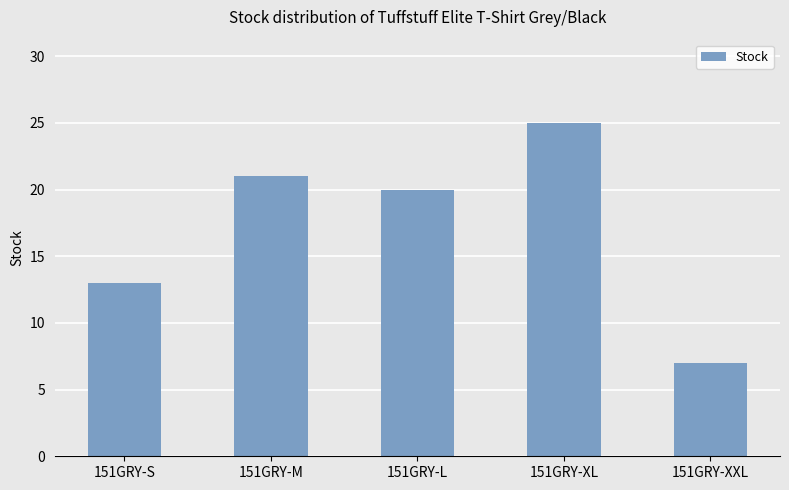

Are the bars horizontal?

No